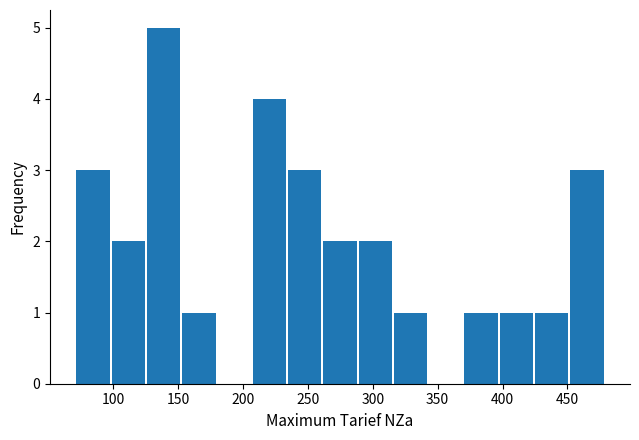

Reading left to right, transcribe this chart: for each bar, give the range it covers on the x-axis and its height. Neither the bar edges nor the heights are printed on the chart, so give them approximately, as read against the axes.

70 to 100: 3
100 to 125: 2
125 to 155: 5
155 to 180: 1
180 to 205: 0
205 to 235: 4
235 to 260: 3
260 to 290: 2
290 to 315: 2
315 to 345: 1
345 to 370: 0
370 to 400: 1
400 to 425: 1
425 to 450: 1
450 to 480: 3